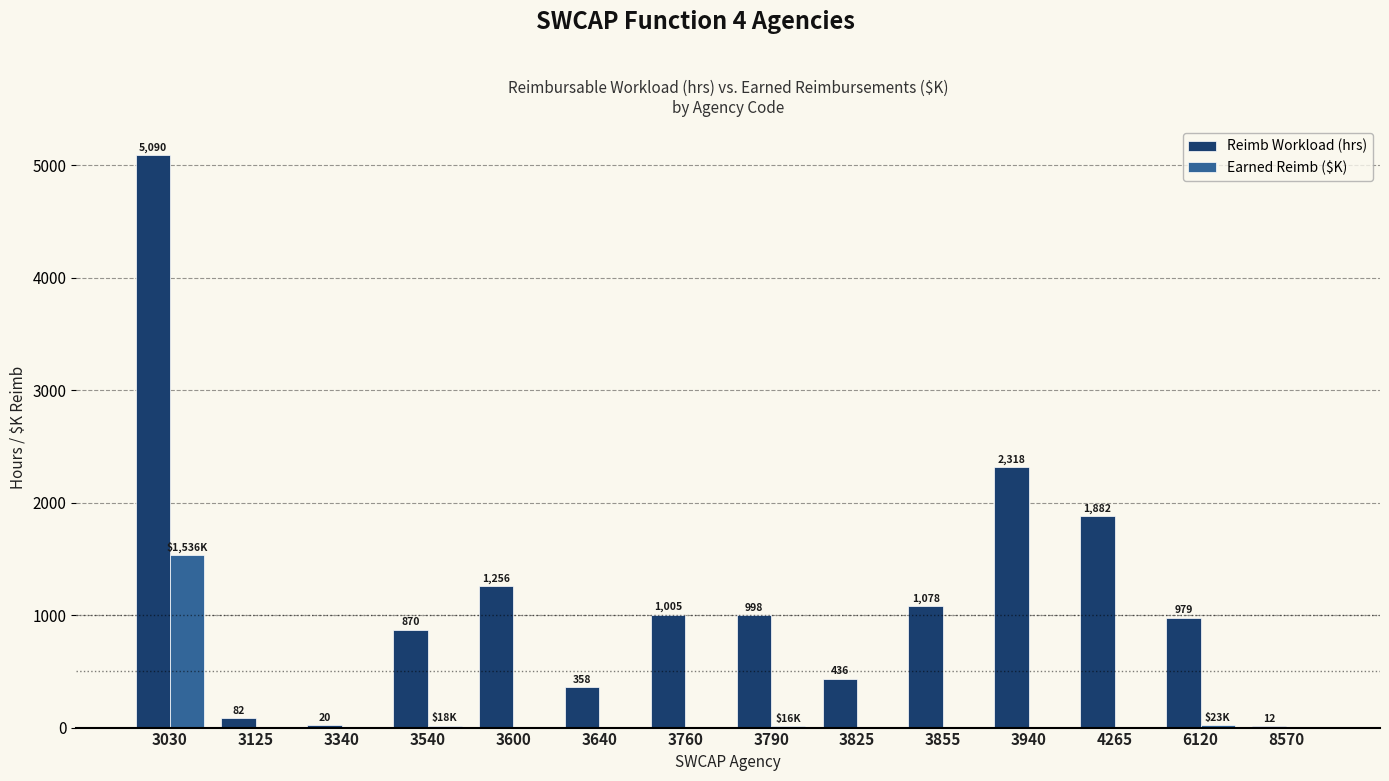

Is it true that Earned Reimb ($K) equals 2380.1 at 3030?

False